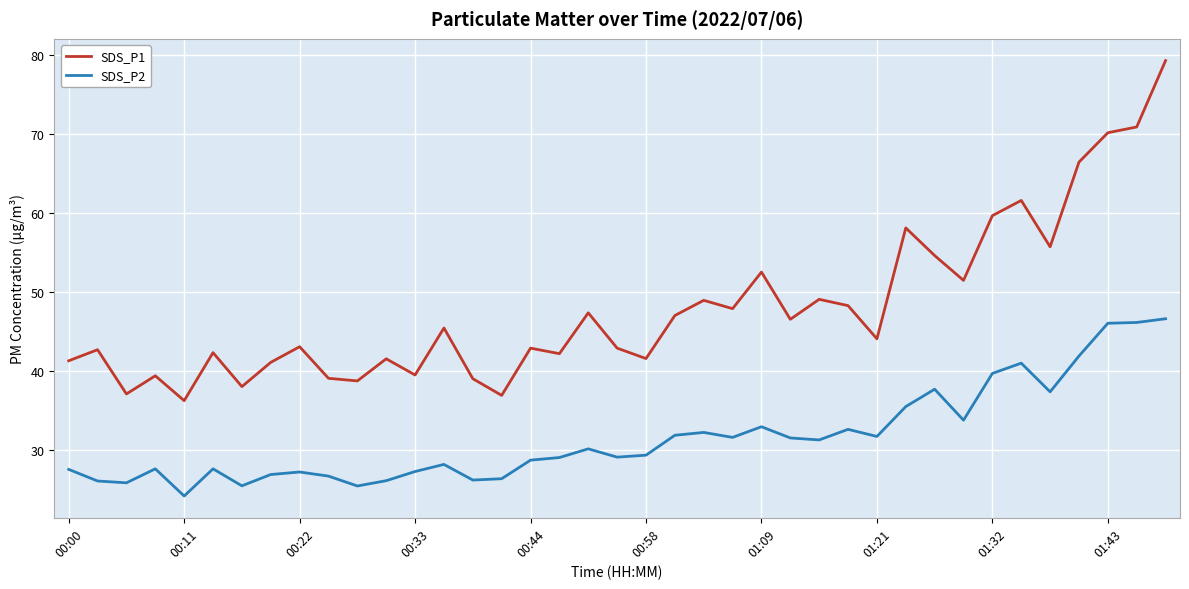

True or false: SDS_P1 and SDS_P2 intersect in this chart.

False